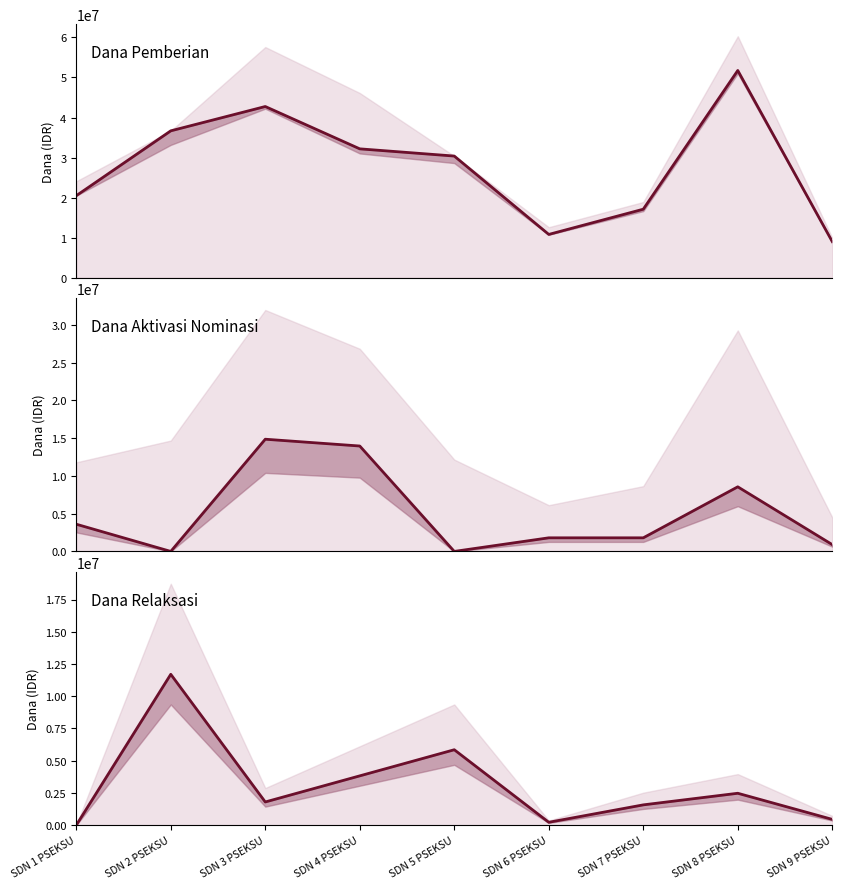

What is the difference between the highest and lowest values at SDN 2 PSEKSU?

36675000